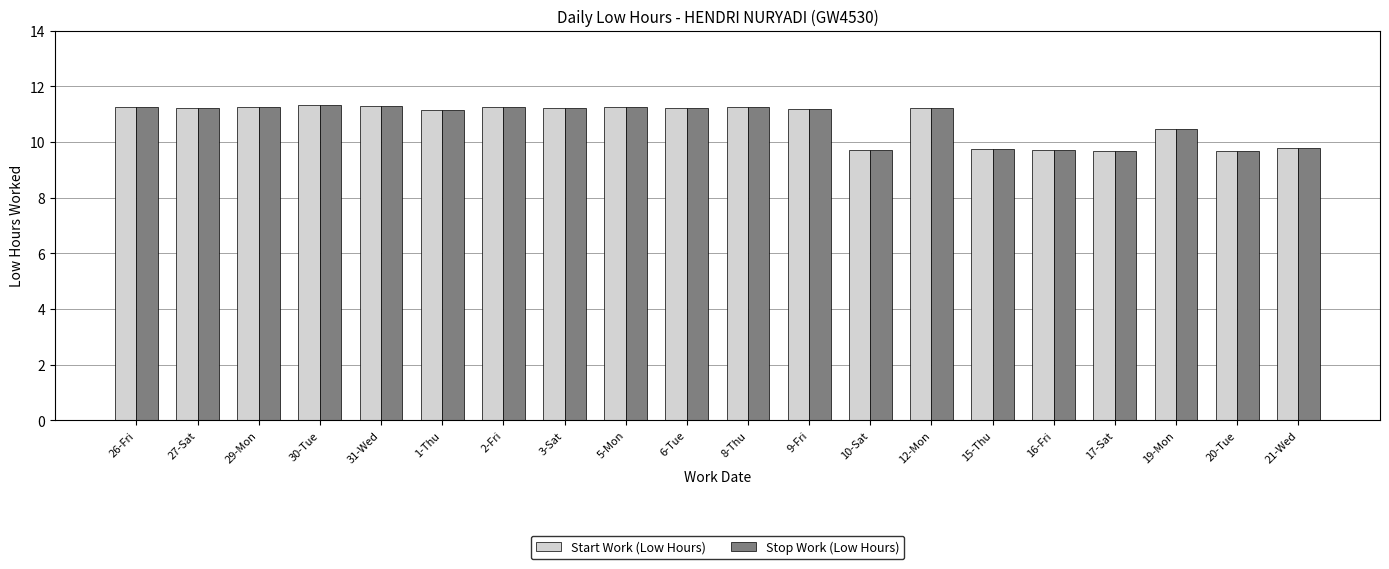

What is the difference between the Stop Work (Low Hours) values at 2-Fri and 17-Sat?

1.6